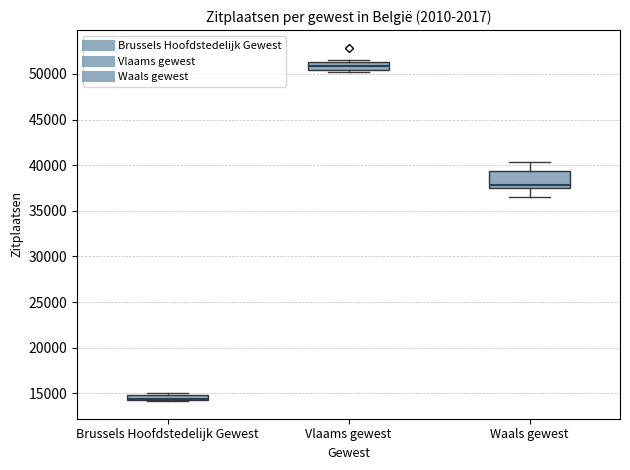

Comparing the boxes themselves (not the whiskers), which one is the tallest?

Waals gewest